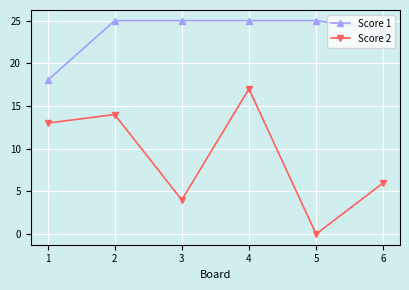

Rank the series by their maximum value, from highest to lowest.

Score 1, Score 2